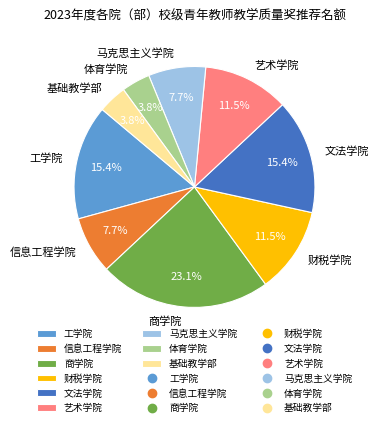

Does any single category account for the majority?

No